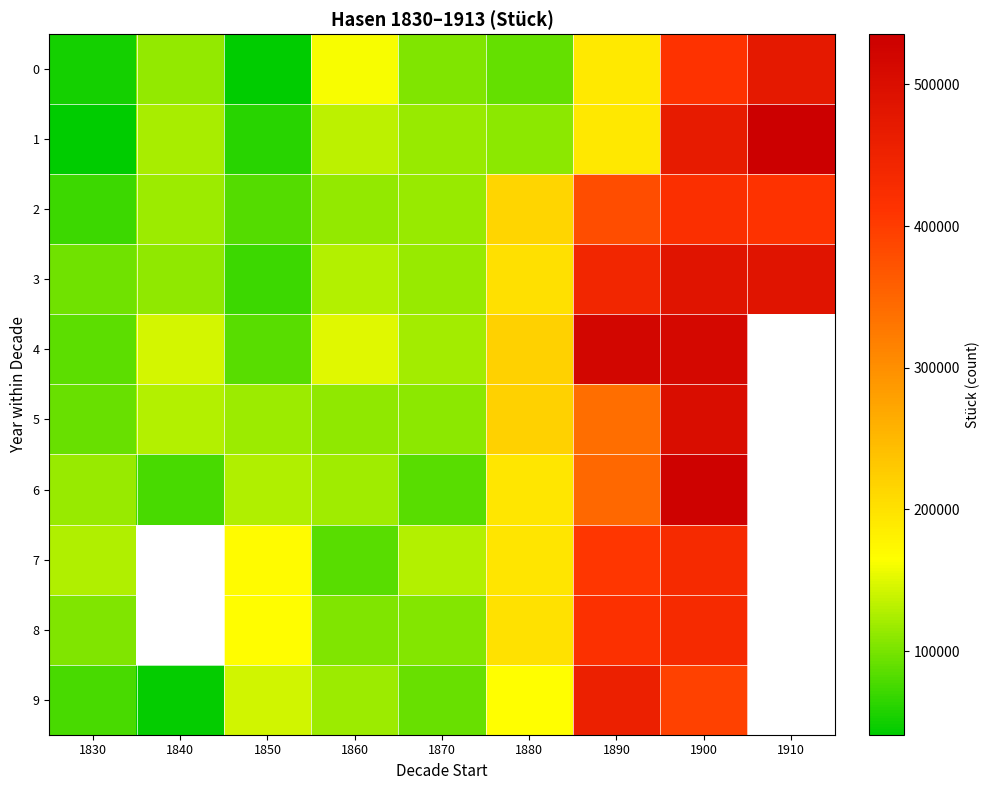

Count the number of categories in the chart.

9